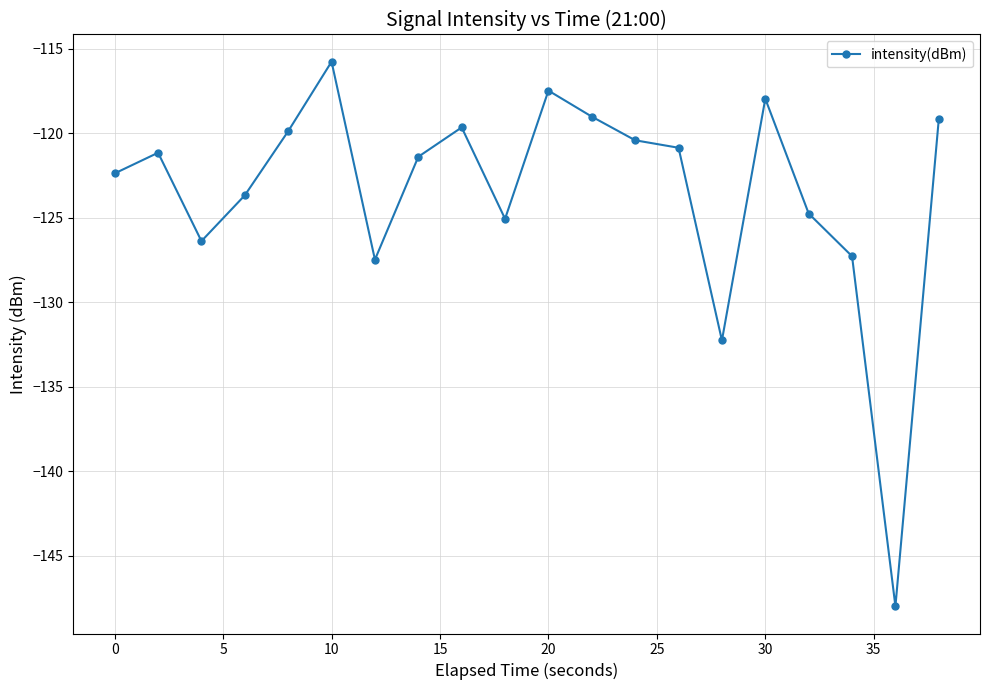

Reading right to left, what are all the values shown in this chart?

-119.2	-148.0	-127.3	-124.8	-118.0	-132.3	-120.9	-120.4	-119.0	-117.5	-125.1	-119.7	-121.4	-127.5	-115.8	-119.9	-123.7	-126.4	-121.2	-122.4